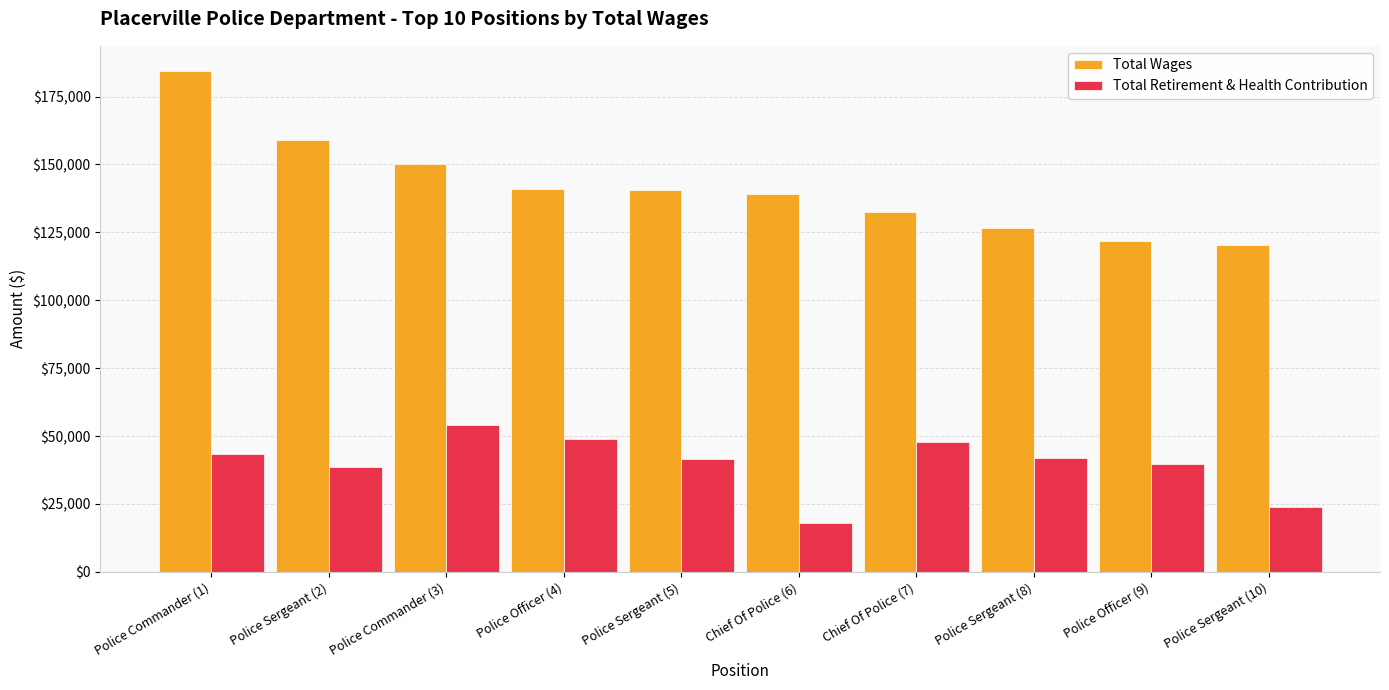

Does the chart contain any negative values?

No